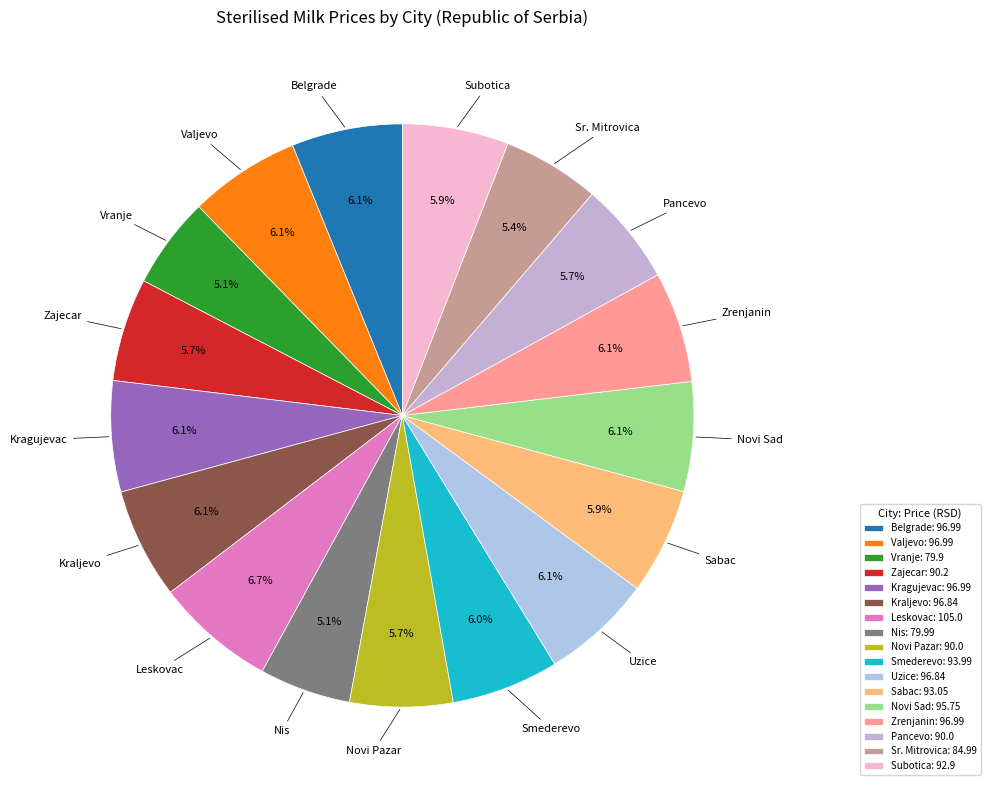

Combined, do Zrenjanin and Sr. Mitrovica account for over 50%?

No